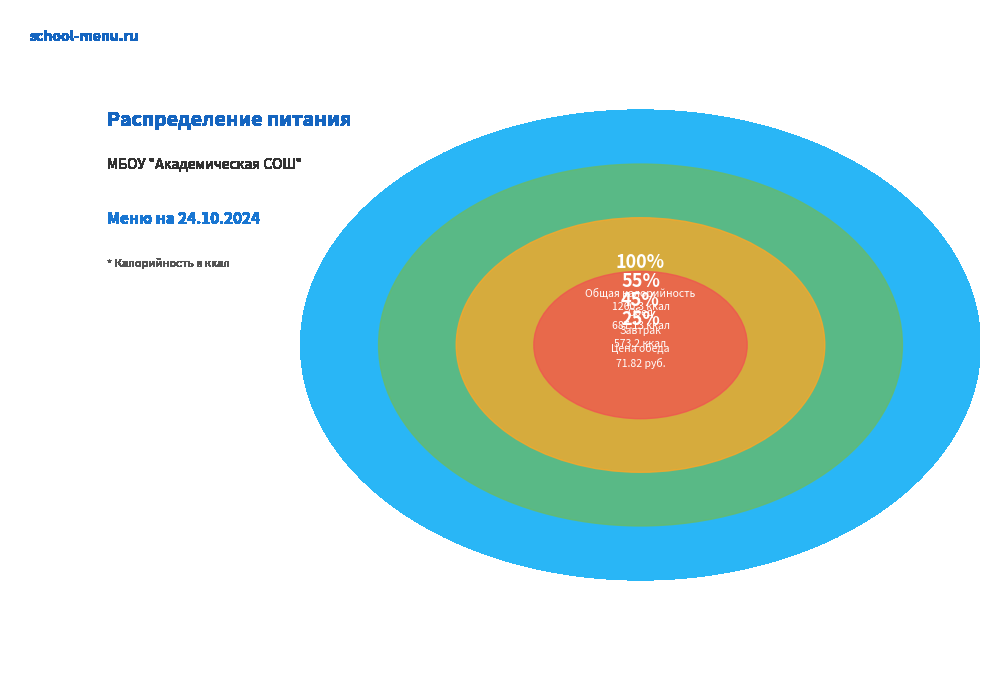

Is the sum of Обед and Завтрак greater than half?

Yes